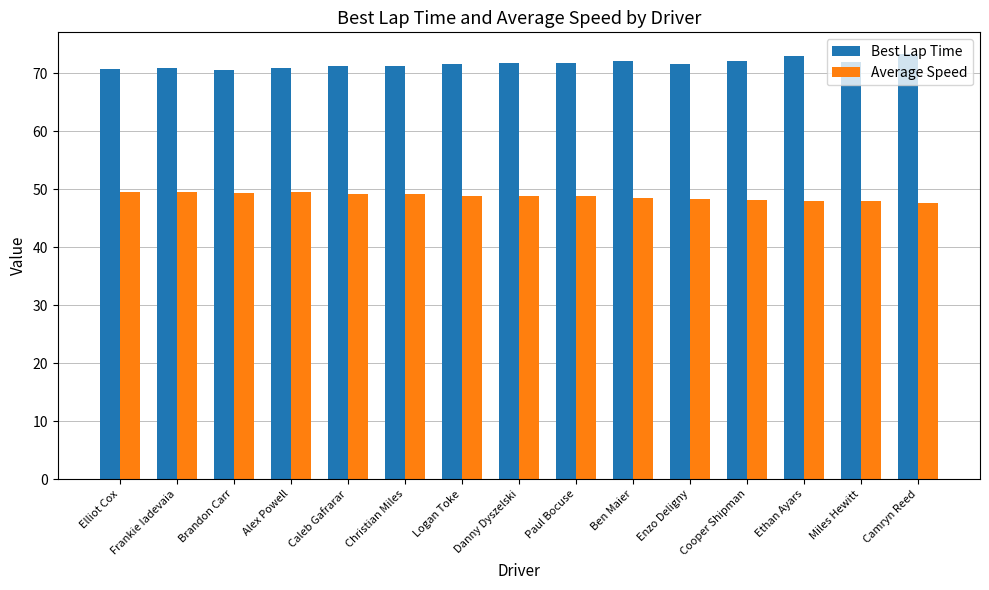

What is the sum of all Best Lap Time values?

1074.7